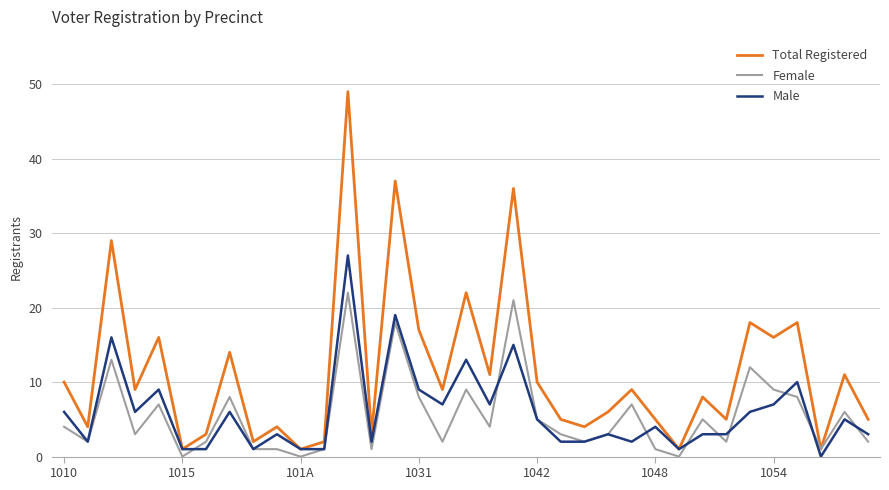

Which series has the widest spread of values?

Total Registered